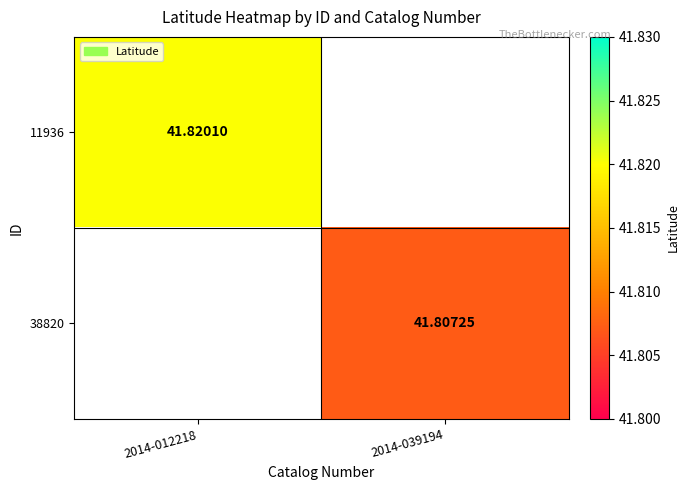

What is the maximum value shown in the chart?

41.8